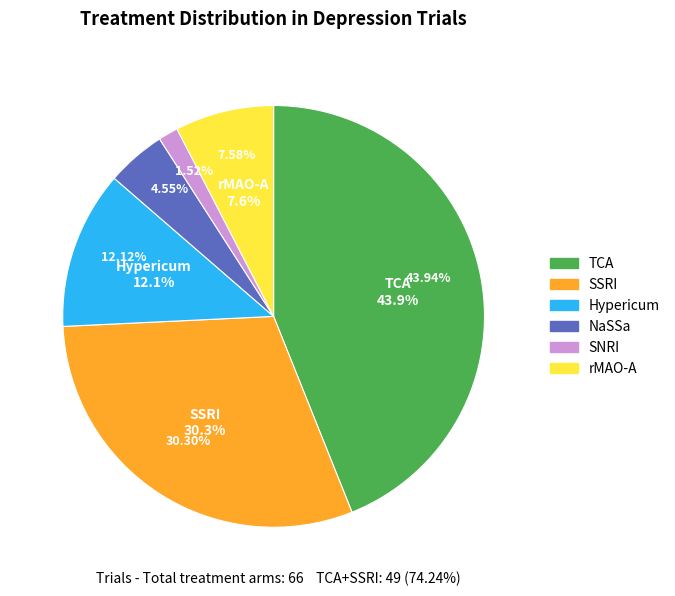

Is it true that SSRI is 45% of the pie?

False